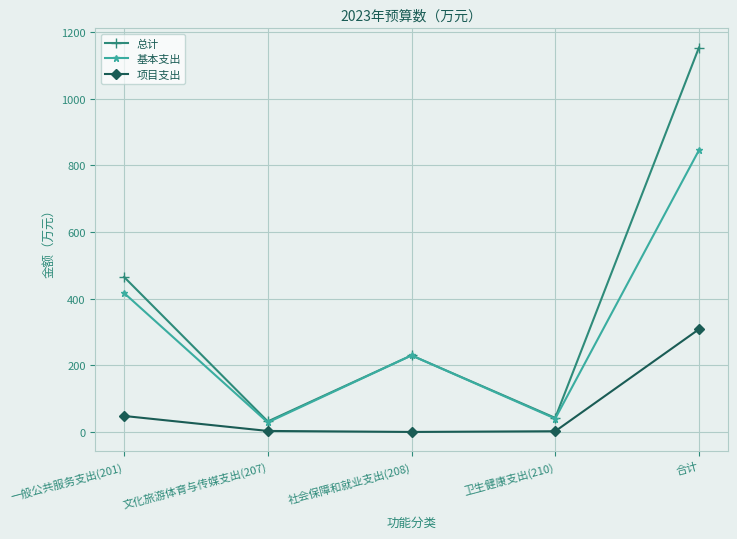

What is the difference between the maximum and minimum values in the 总计 series?

1122.0